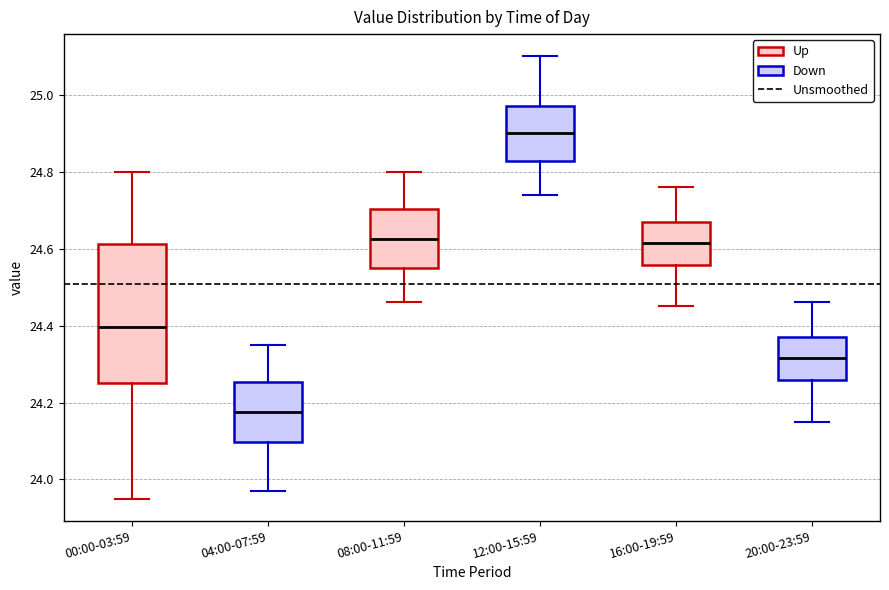

Reading left to right, read every box against the y-axis: the position of its median line, the range the box covers, and the ends of its whiskers. The values are not printed on the chart, so give them approximately, as read against the axis.

00:00-03:59: median 24.40, box 24.26 to 24.62, whiskers 23.96 to 24.80
04:00-07:59: median 24.18, box 24.10 to 24.26, whiskers 23.98 to 24.36
08:00-11:59: median 24.62, box 24.56 to 24.70, whiskers 24.46 to 24.80
12:00-15:59: median 24.90, box 24.82 to 24.98, whiskers 24.74 to 25.10
16:00-19:59: median 24.62, box 24.56 to 24.68, whiskers 24.46 to 24.76
20:00-23:59: median 24.32, box 24.26 to 24.38, whiskers 24.16 to 24.46